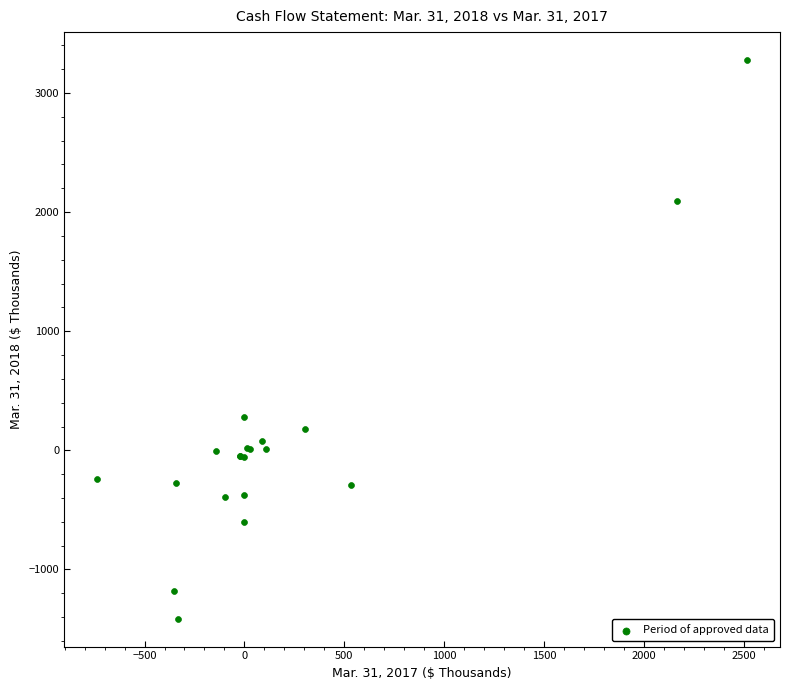

What Y value in the scatter plot is closest to 932?

277